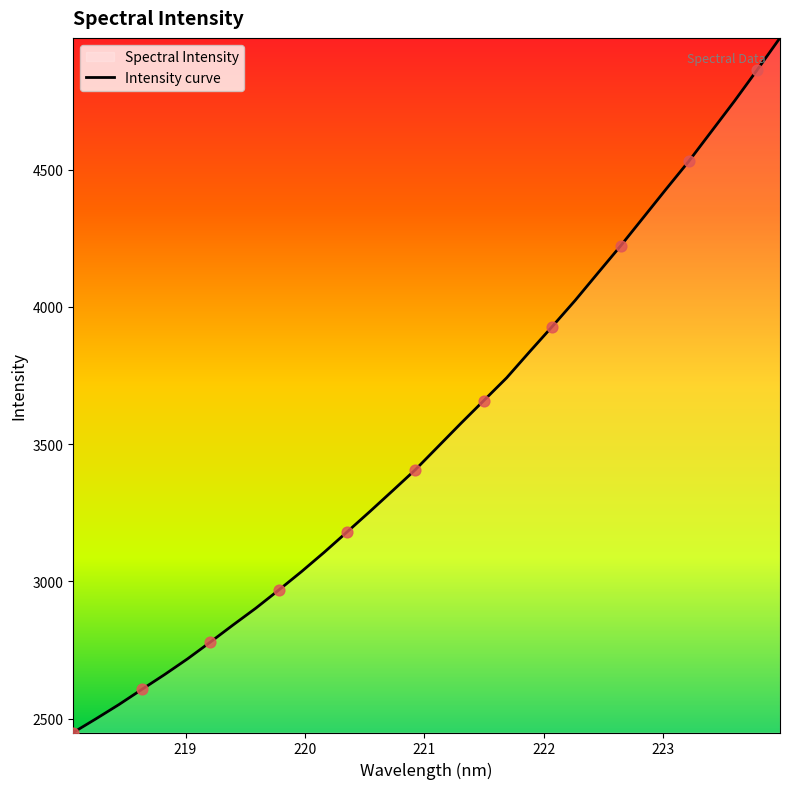

What is the difference between the maximum and minimum values?

2529.8